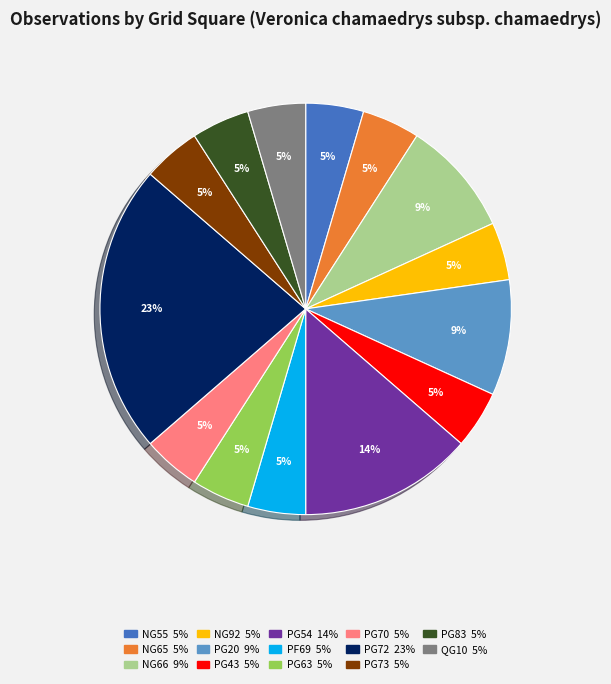

Between NG92 and PG72, which is larger?

PG72